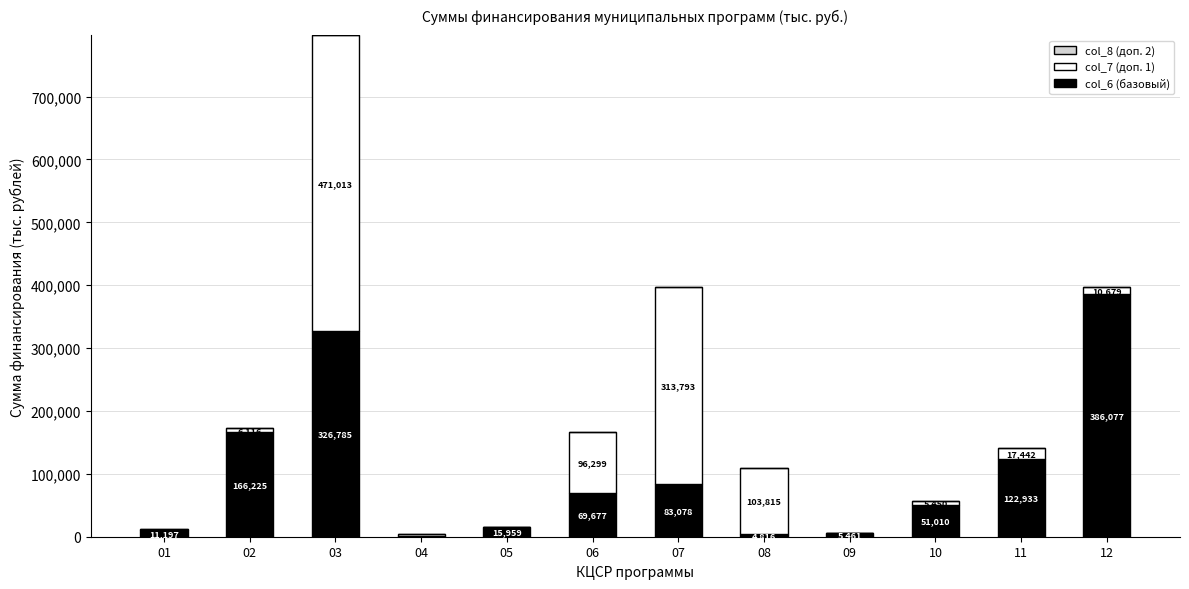

Read the col_6 (базовый) value at 08, to the nearest 10.

4820